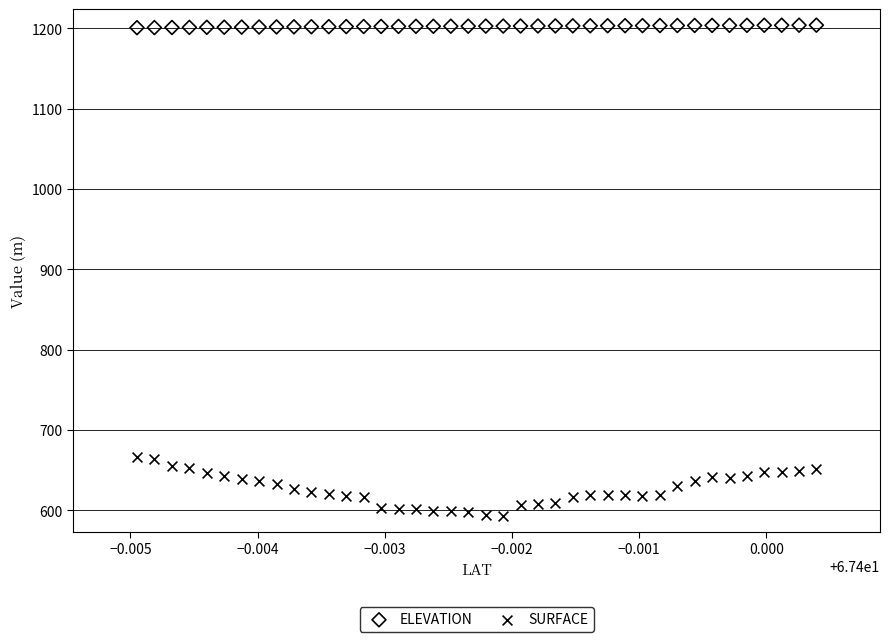

Which series has the widest spread of Y values?

SURFACE